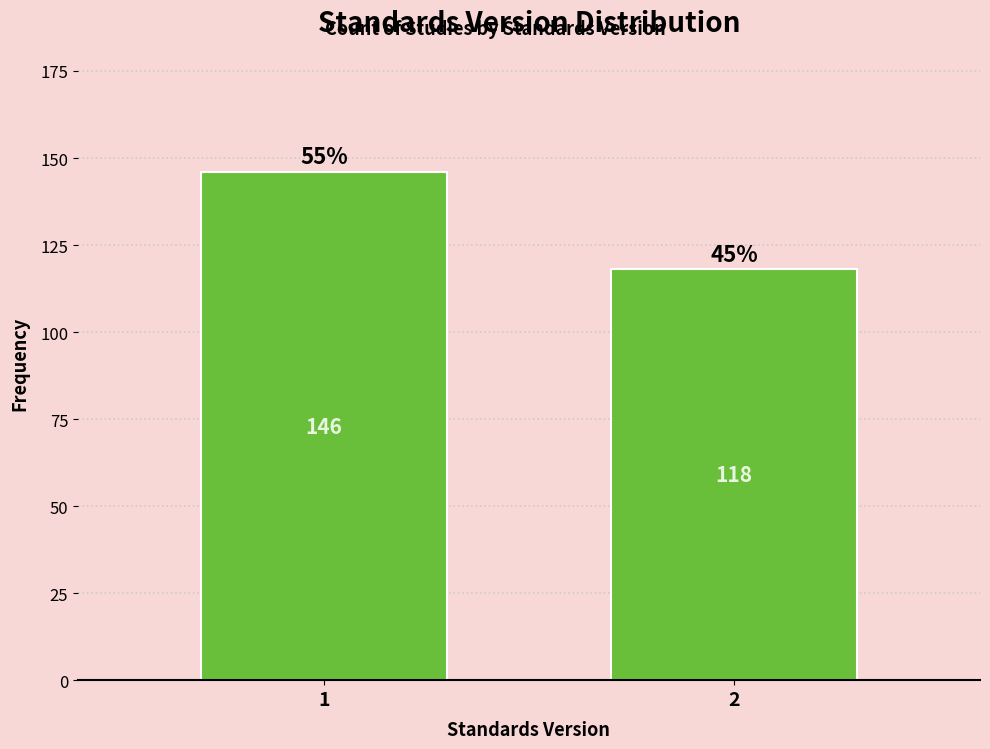

Reading right to left, extract all data points from this chart.

2=118	1=146